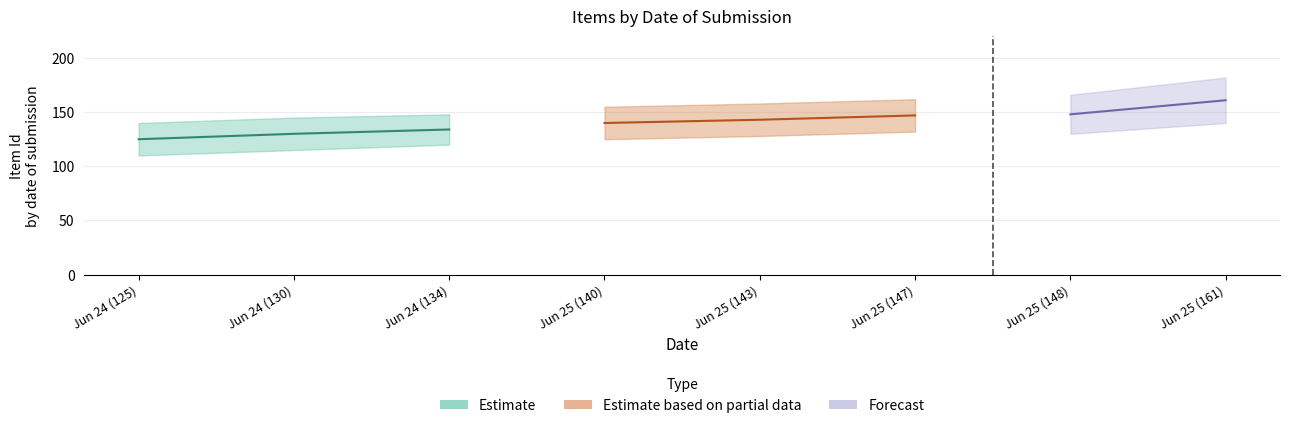

How many positive values does the Estimate based on partial data series have?

3